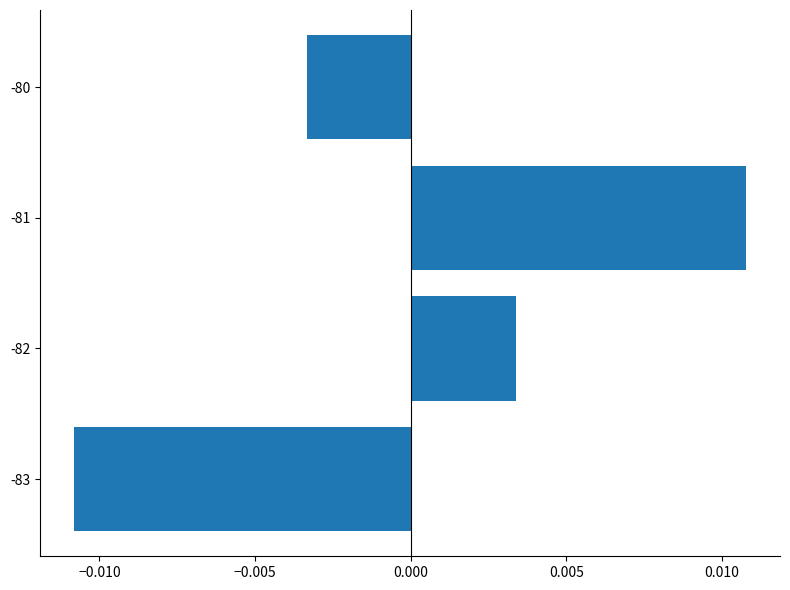

Are the bars grouped side by side (vs. stacked)?

No